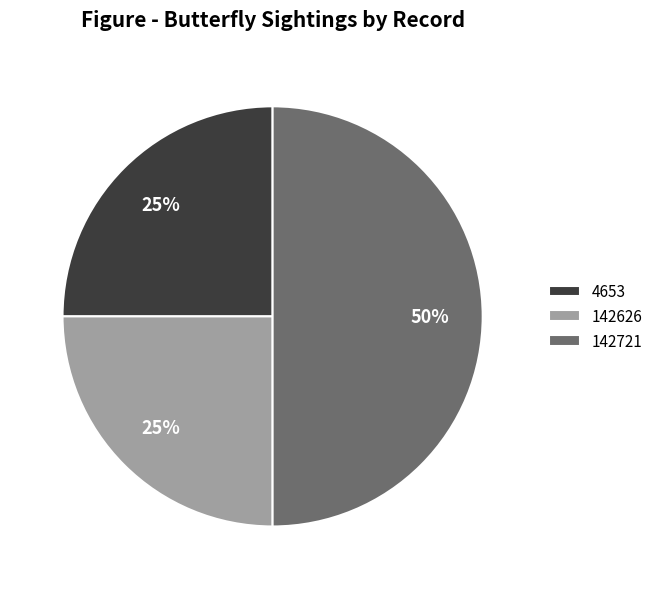

Which slice is the largest?

142721